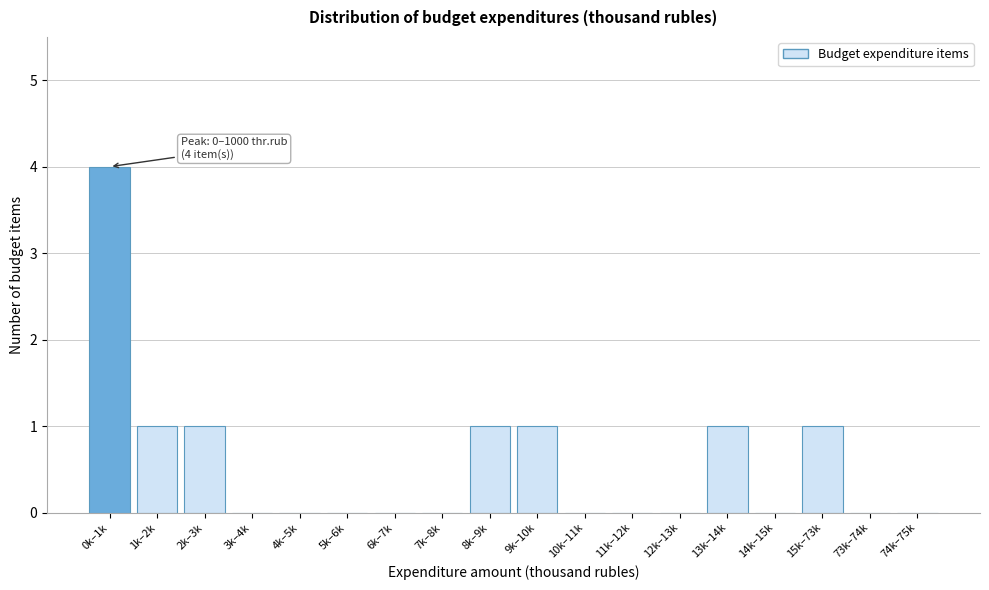

Reading right to left, list all the values displayed in this chart.

74k–75k=0	73k–74k=0	15k–73k=1	14k–15k=0	13k–14k=1	12k–13k=0	11k–12k=0	10k–11k=0	9k–10k=1	8k–9k=1	7k–8k=0	6k–7k=0	5k–6k=0	4k–5k=0	3k–4k=0	2k–3k=1	1k–2k=1	0k–1k=4